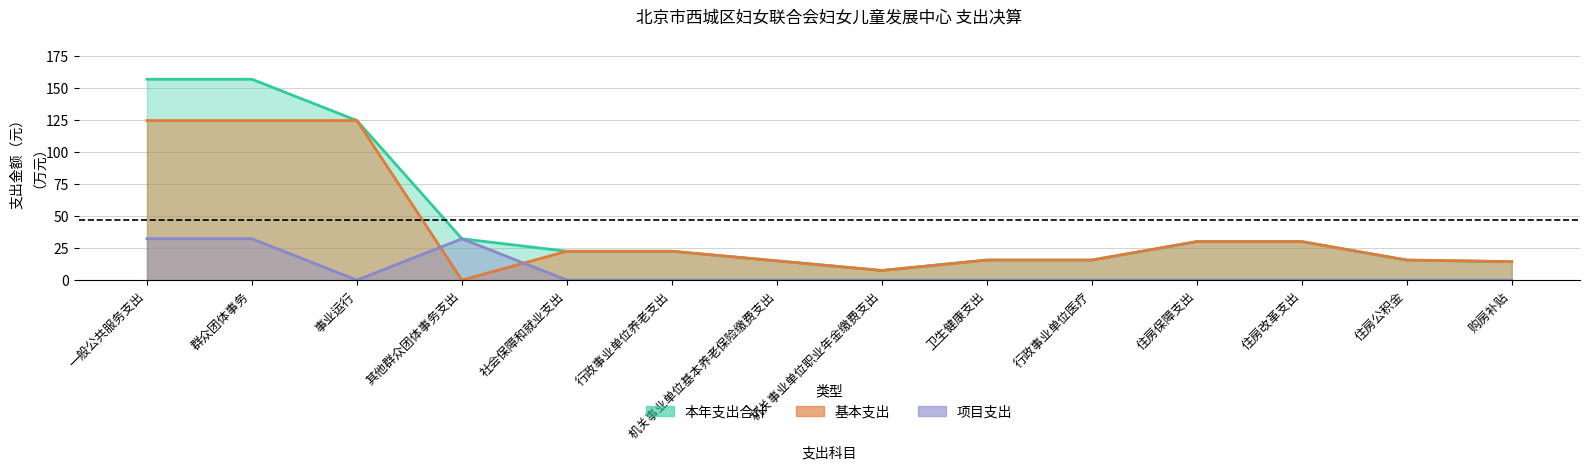

At how many categories does at least one series exceed 56?

3